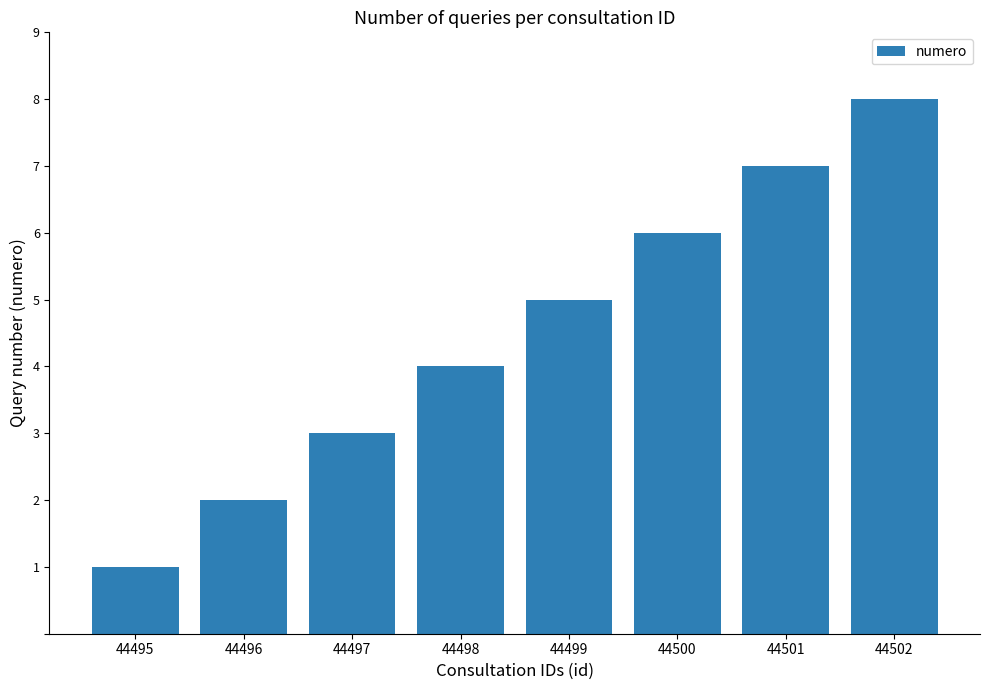

How many bars are there in total?

8